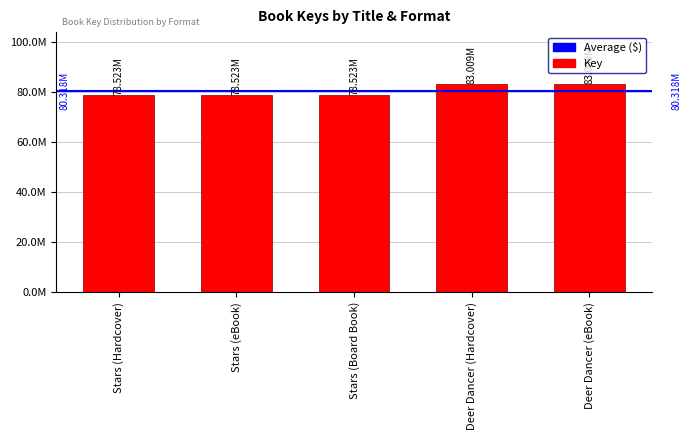

Reading left to right, list all the values displayed in this chart.

78523160	78523160	78523160	83009061	83009061